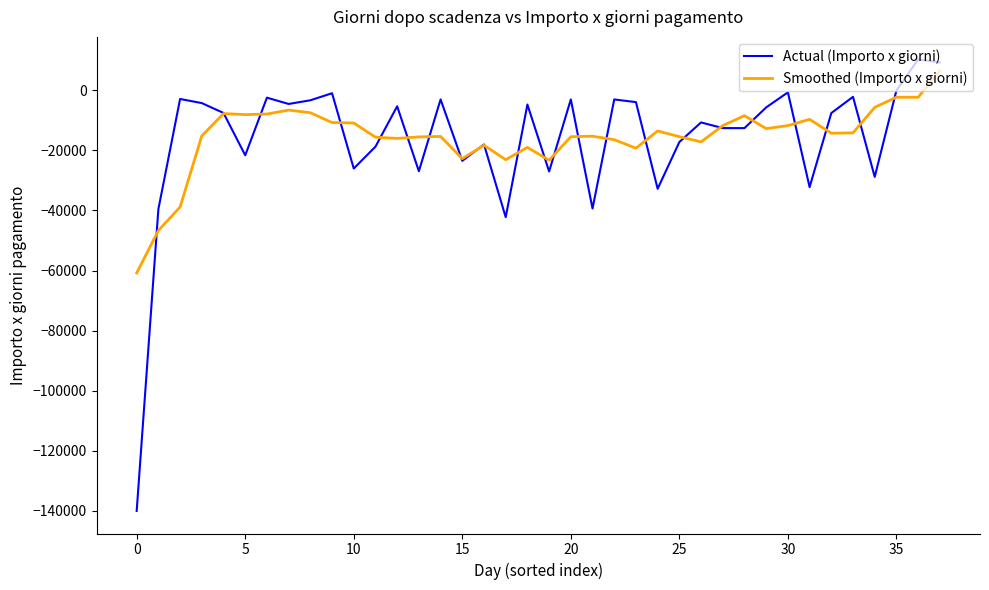

Which series has the widest spread of values?

Actual (Importo x giorni)